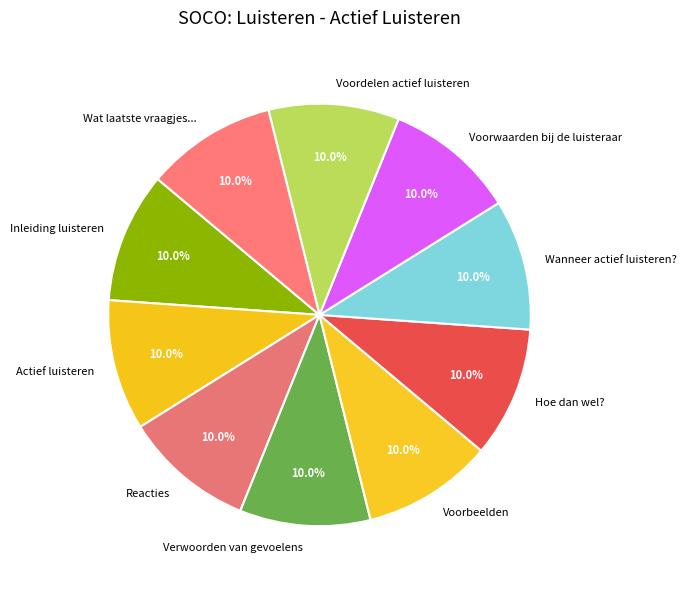

How many slices are in this pie chart?

10